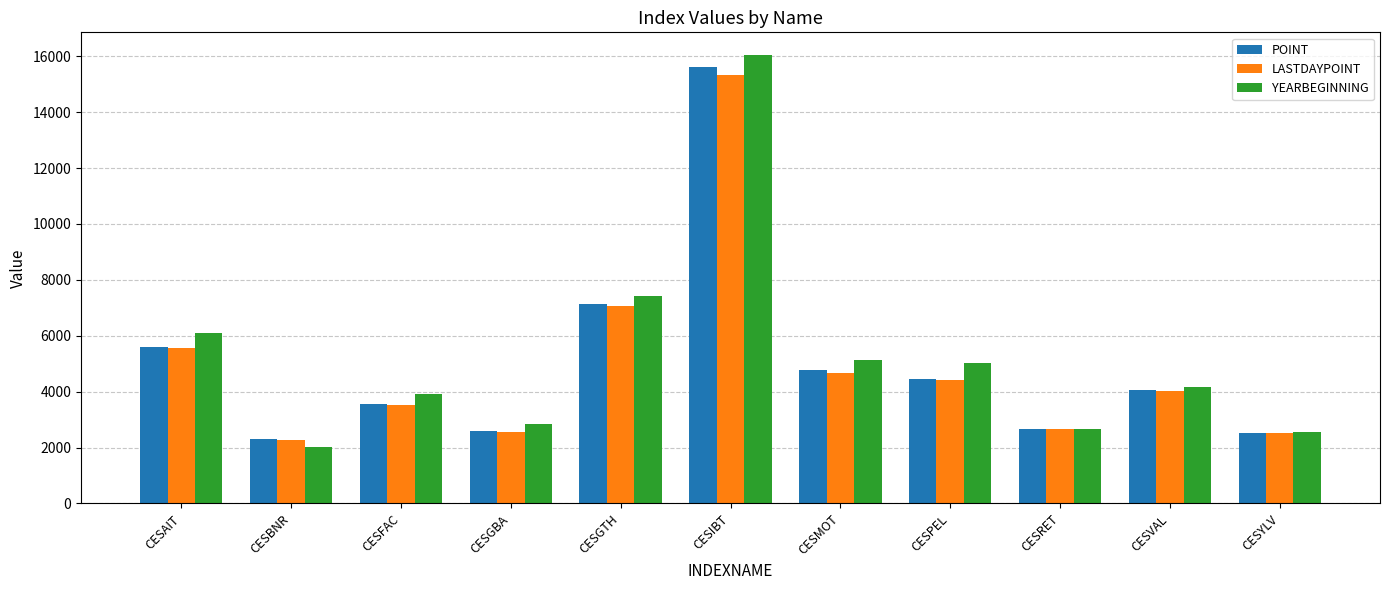

Rank the series by their maximum value, from lowest to highest.

LASTDAYPOINT, POINT, YEARBEGINNING